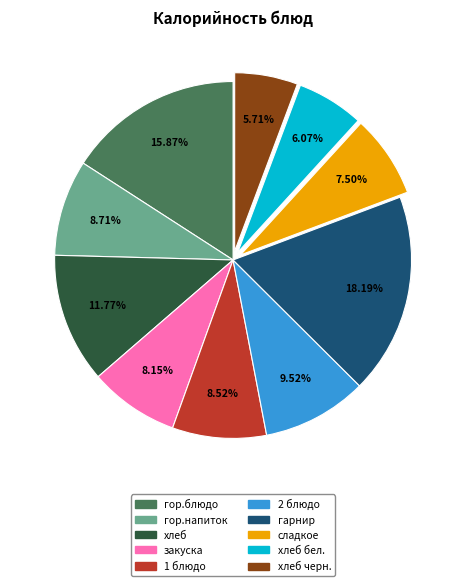

Does any single category account for the majority?

No